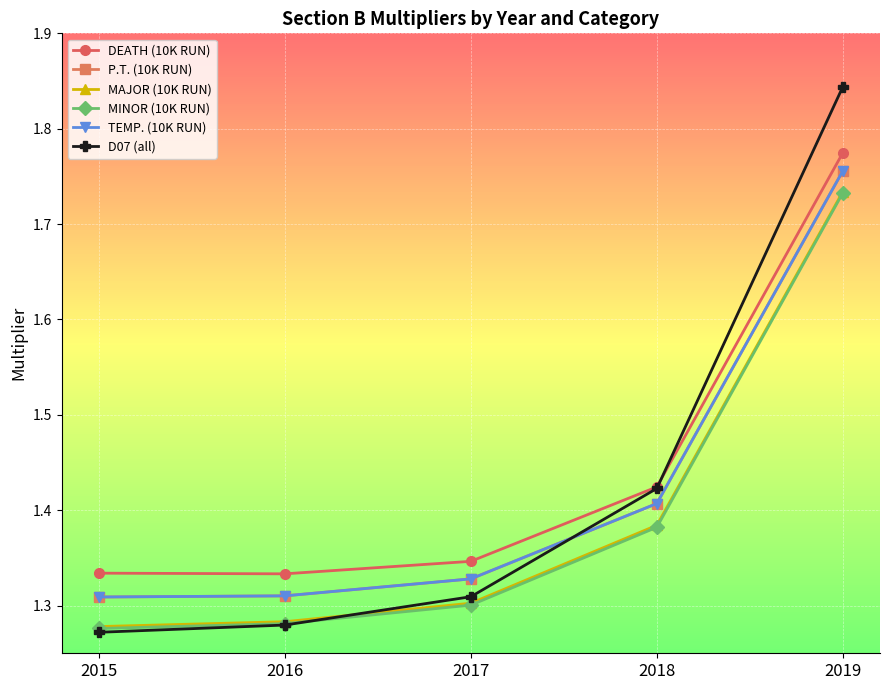

Which series has the largest total across all categories?

DEATH (10K RUN)